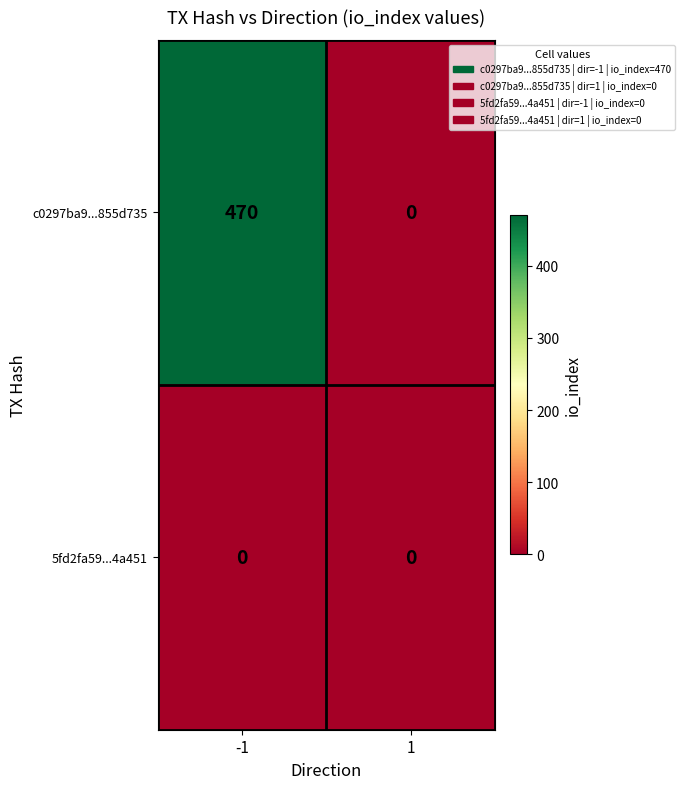

Count the number of categories in the chart.

2